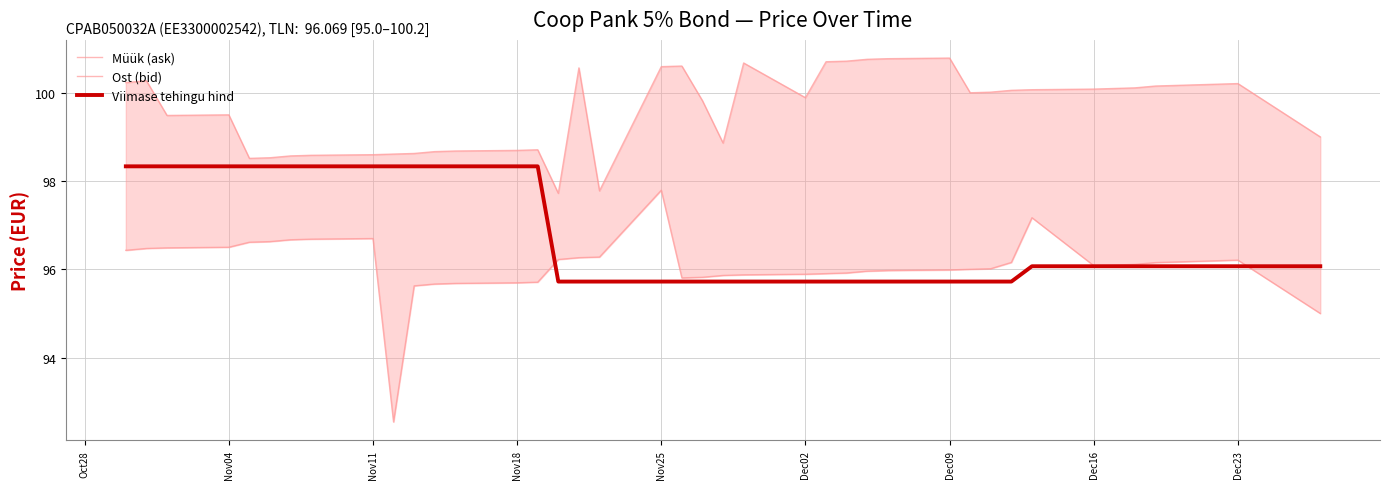

Read the Viimase tehingu hind value at Dec16.

96.1